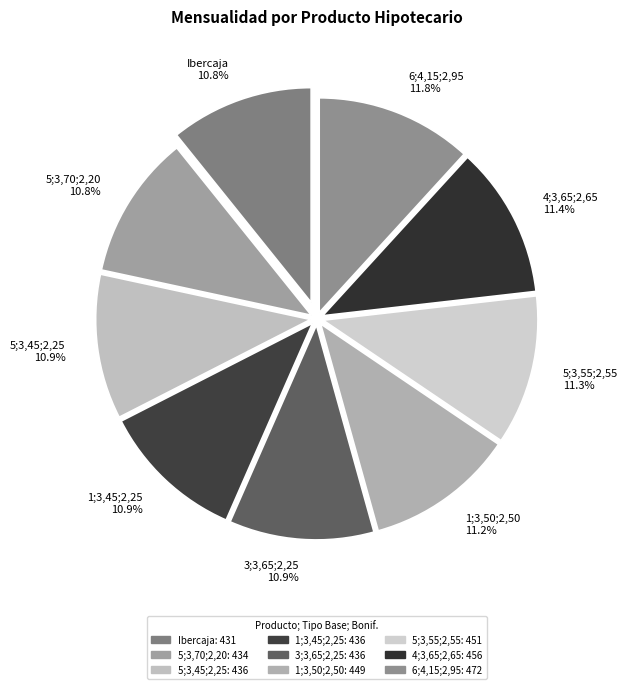

What percentage do 1;3,45;2,25 and 5;3,45;2,25 together represent?

21.8%